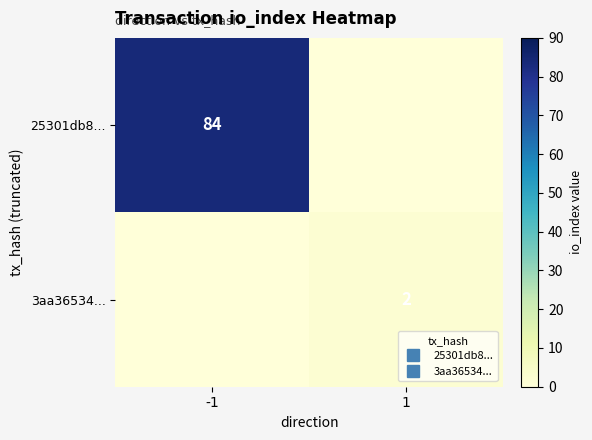

The 25301db8... series shows 19 at -1. True or false?

False